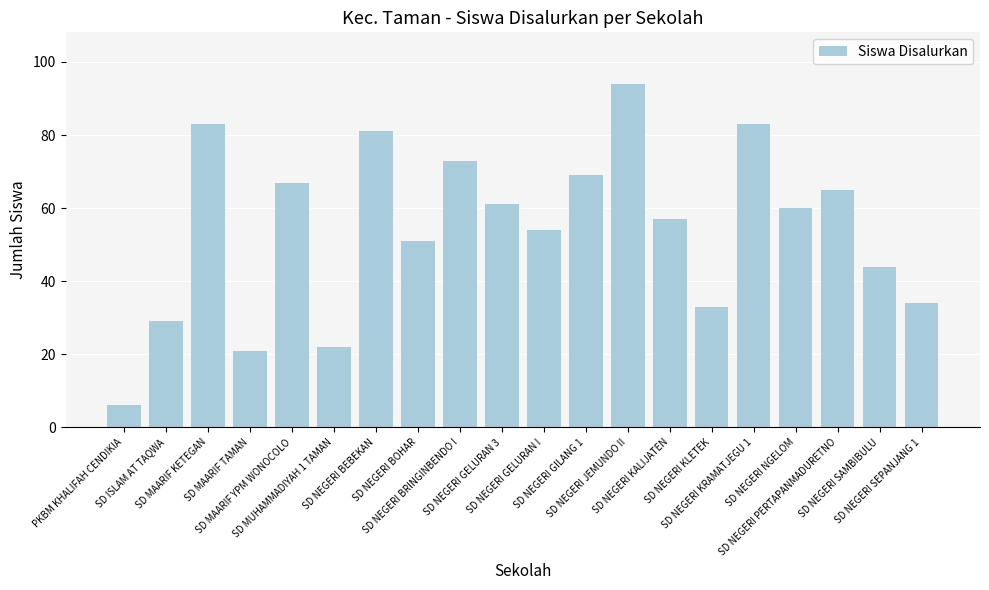

Where is the data nearest to the value 50?

SD NEGERI BOHAR